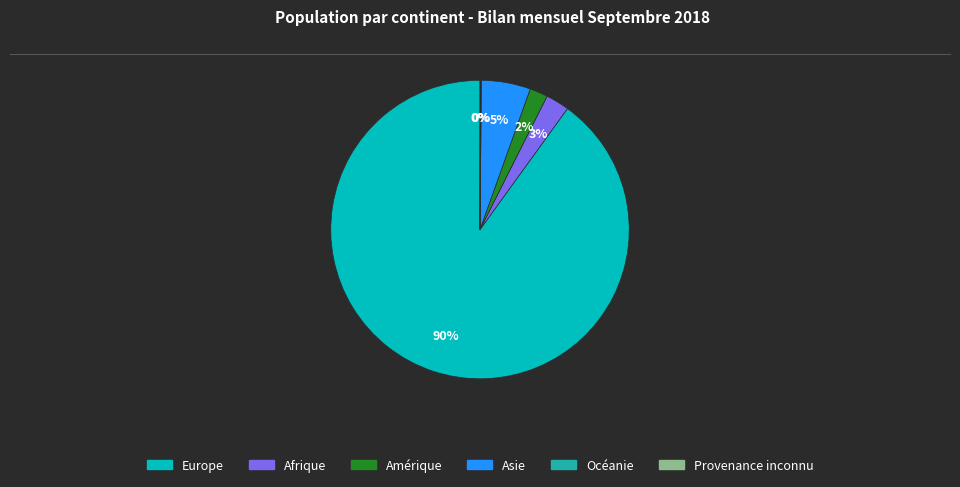

What is the largest slice in the pie chart?

Europe